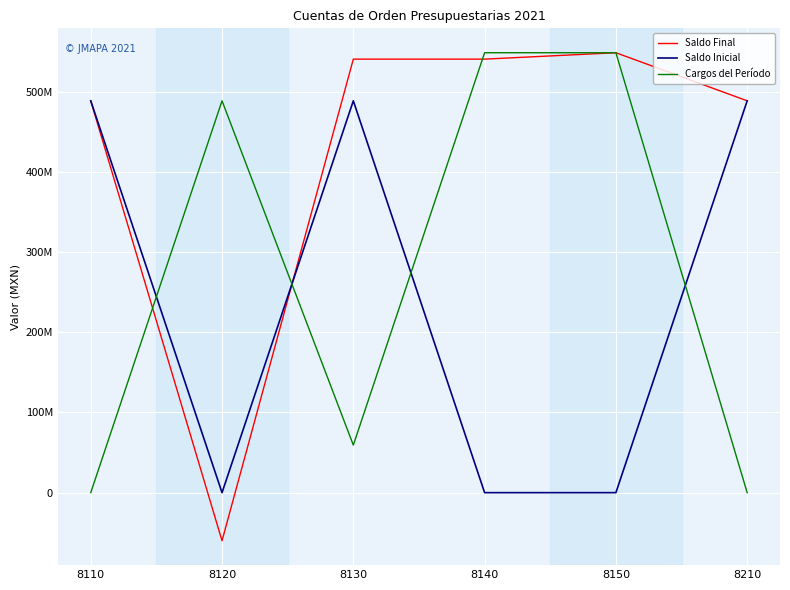

Between 8150 and 8210, which series saw the biggest shift?

Cargos del Período